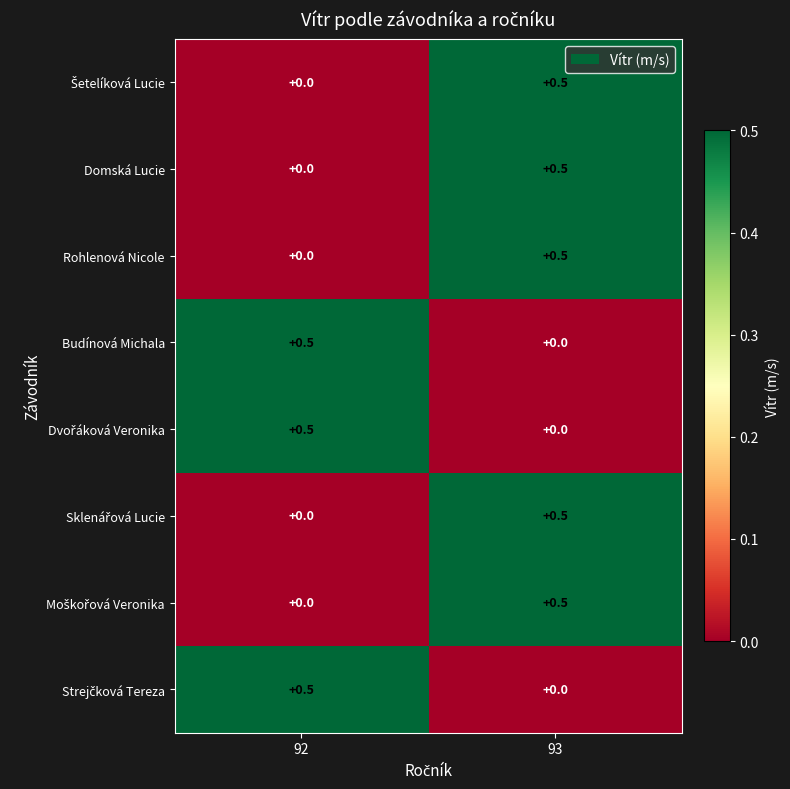

What is the difference between the highest and lowest values at 92?

0.5